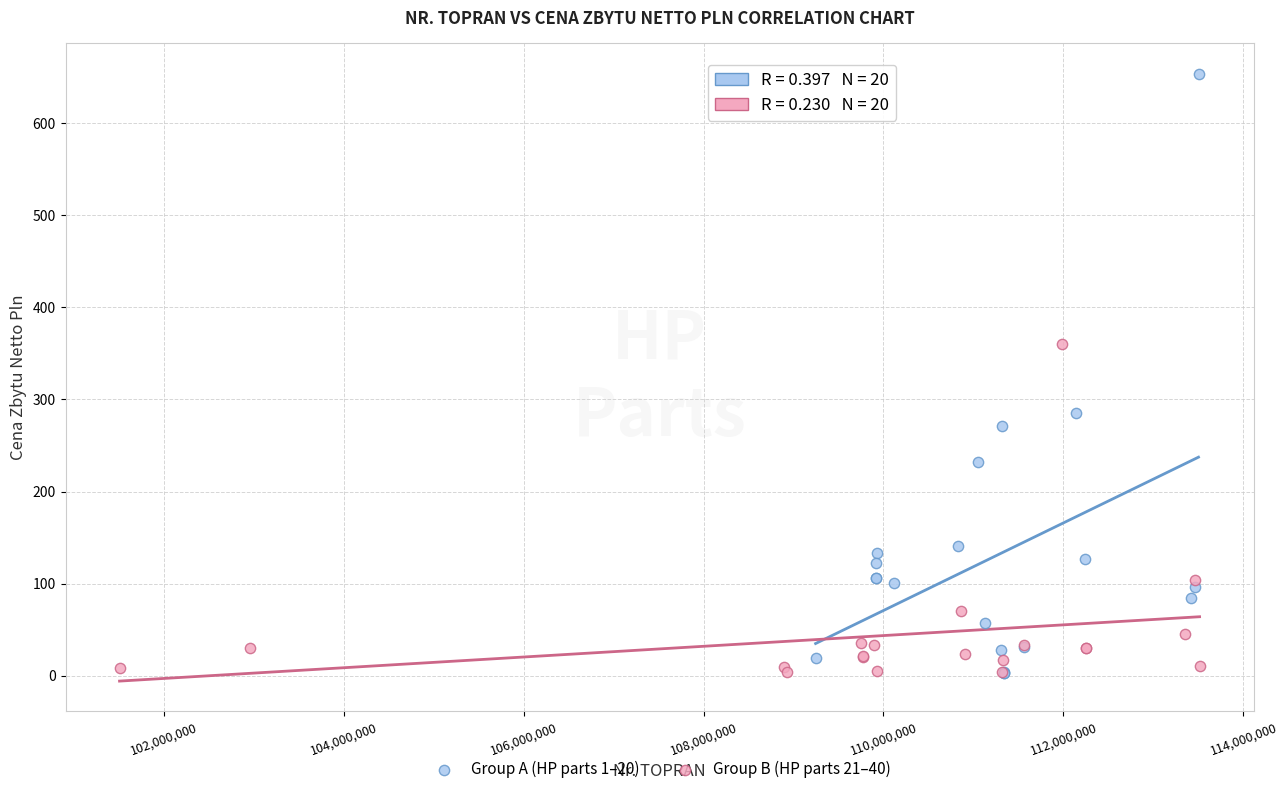

Which series contains the highest Y value?

Group A (HP parts 1–20)